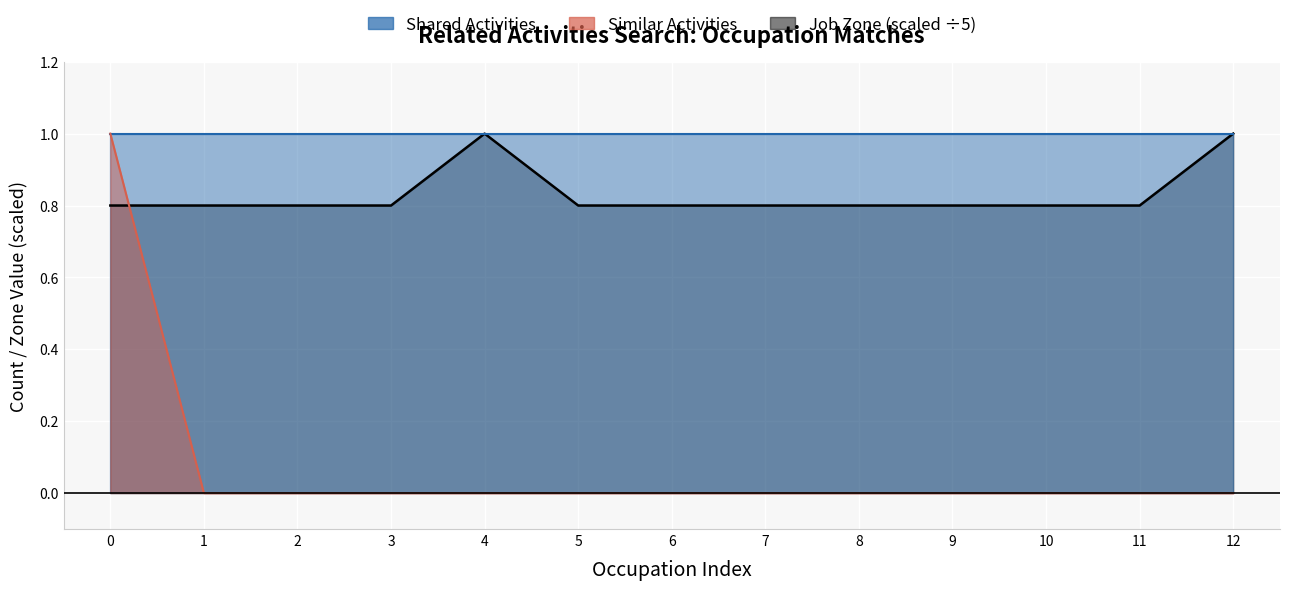

How many interior local peaks does the Job Zone series have?

1